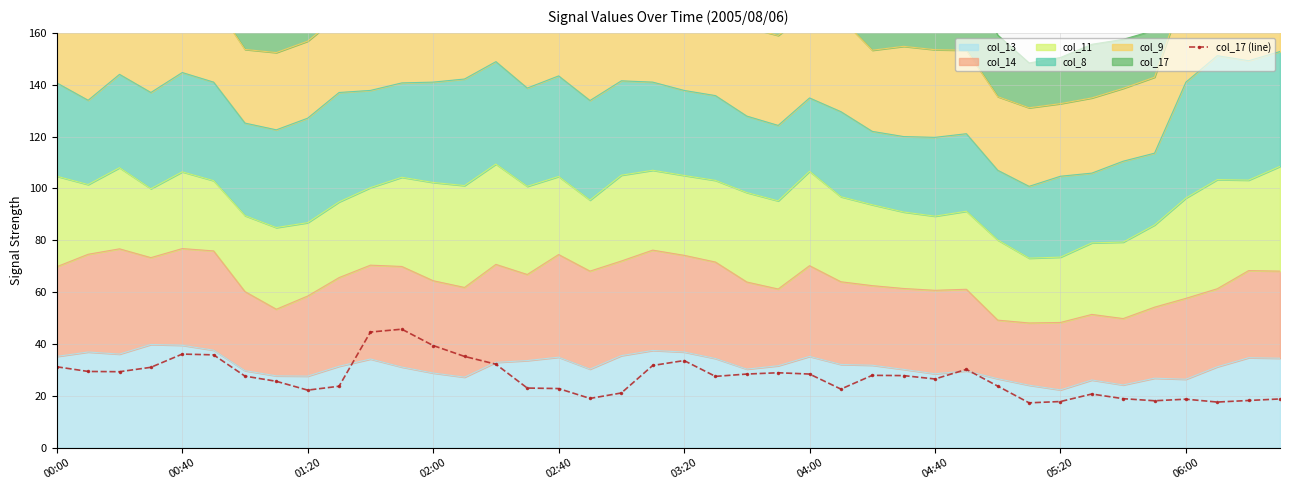

The chart shows a value of 40.5 at 04:00. True or false?

False